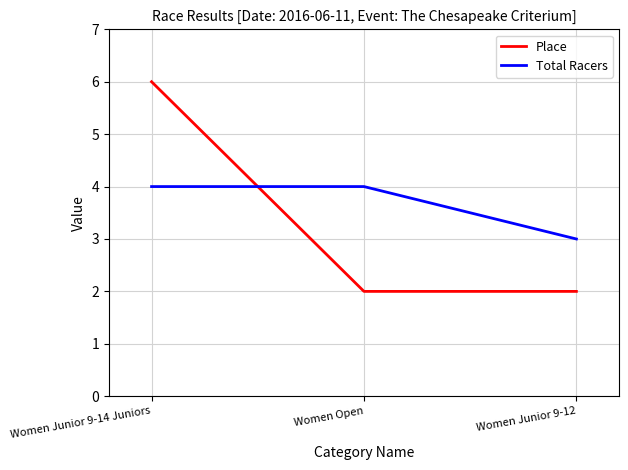

What is the maximum value for Place?

6